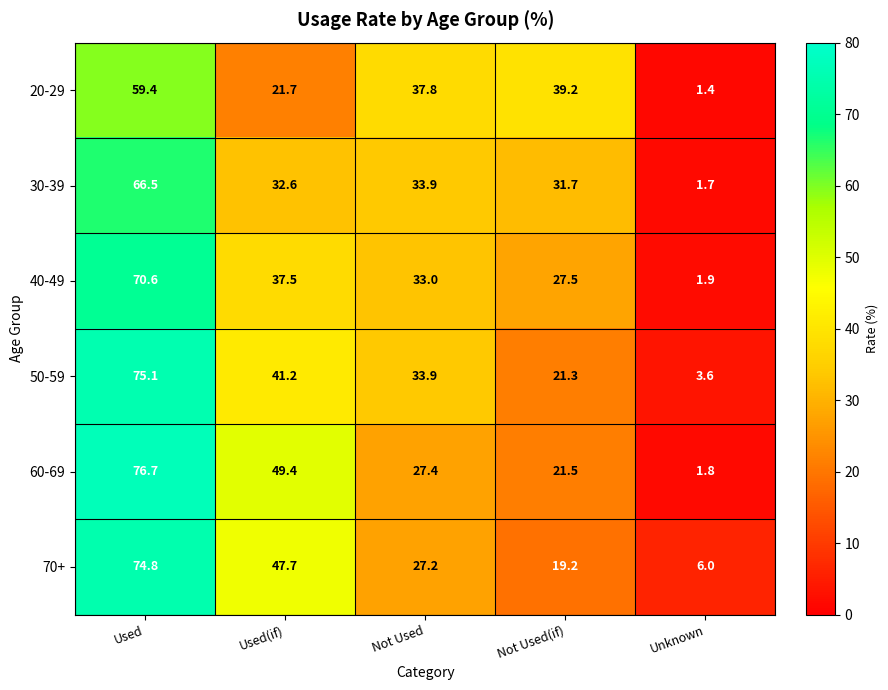

Rank the series by their maximum value, from highest to lowest.

60-69, 50-59, 70+, 40-49, 30-39, 20-29